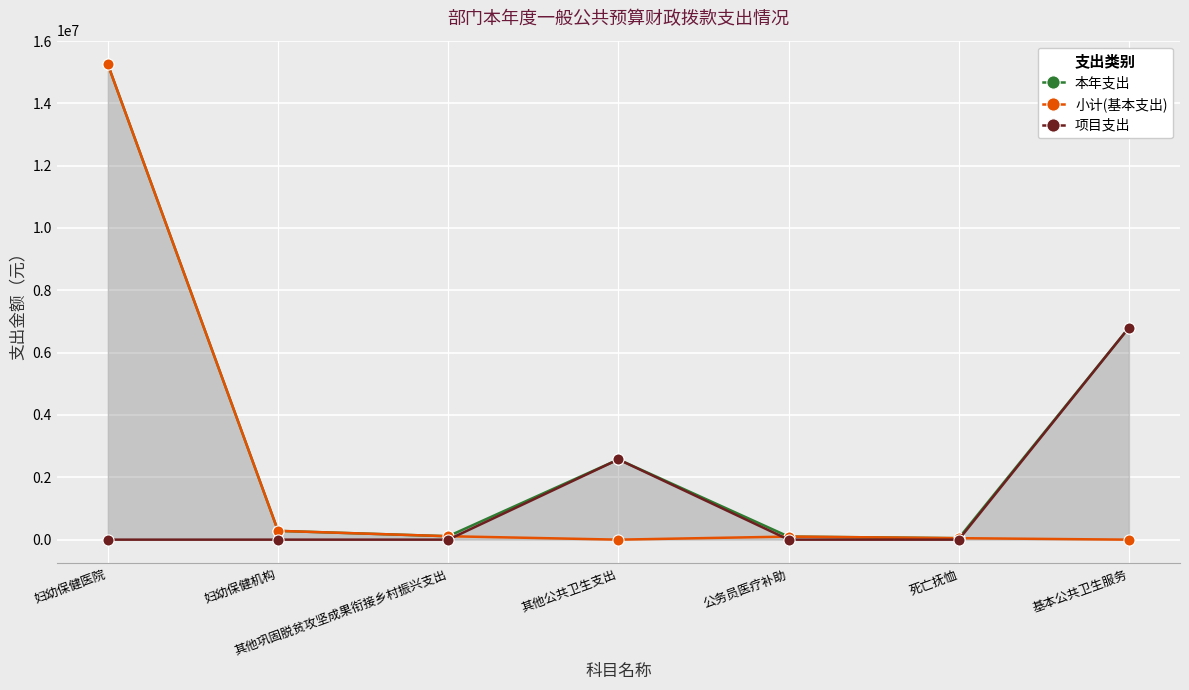

At 死亡抚恤, list the series in order from largest to smallest.

本年支出, 小计(基本支出), 项目支出